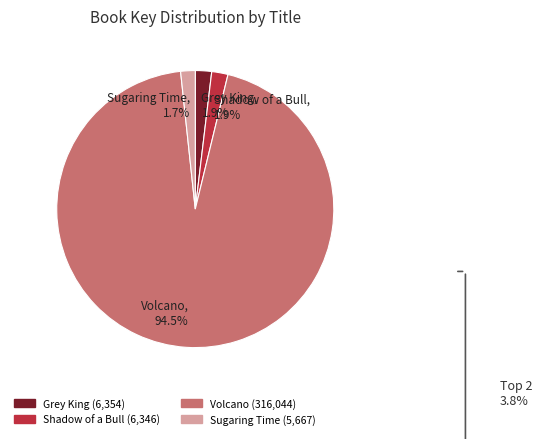

Which category has the biggest portion of the pie?

Volcano